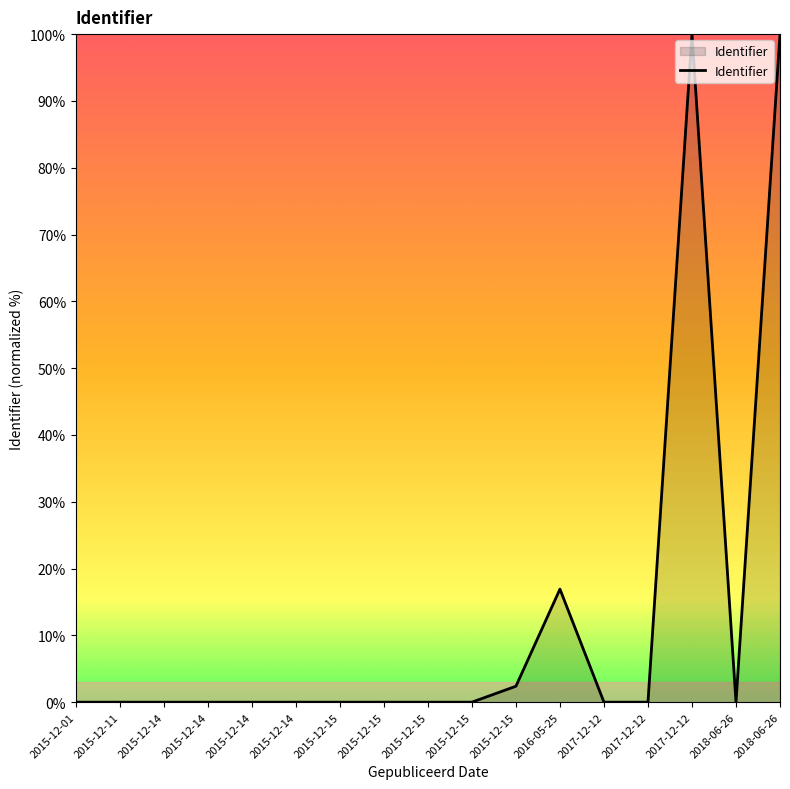

How many lines are shown in the chart?

1